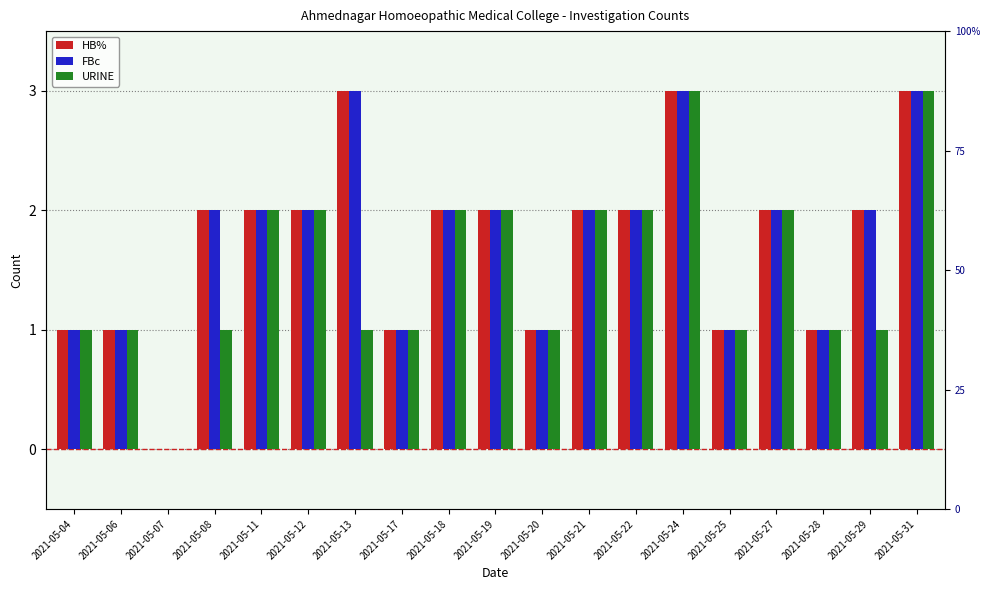

At which label does HB% first exceed 2?

2021-05-13